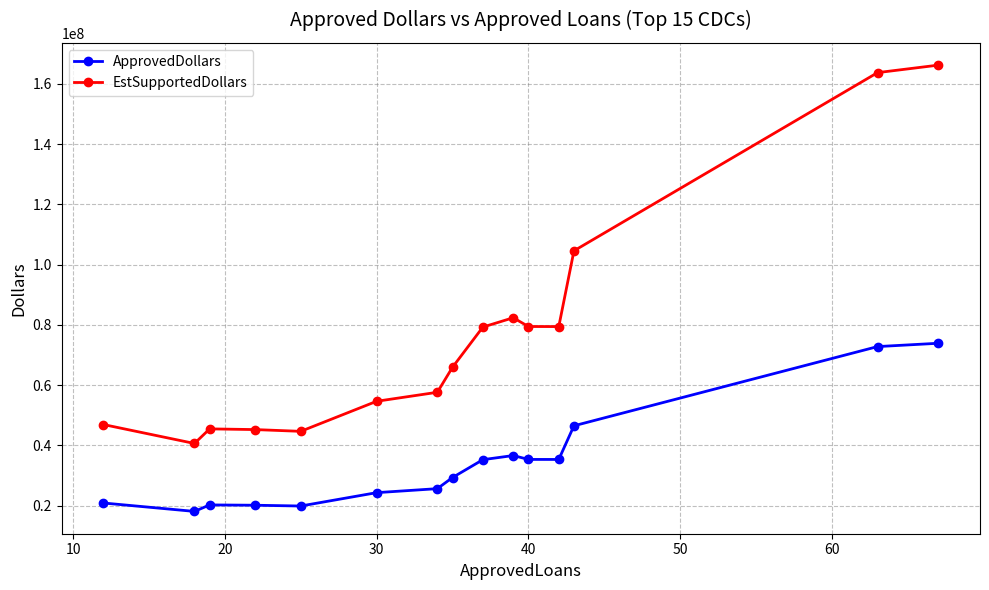

True or false: ApprovedDollars has more than 1 points higher than both neighbors.

True